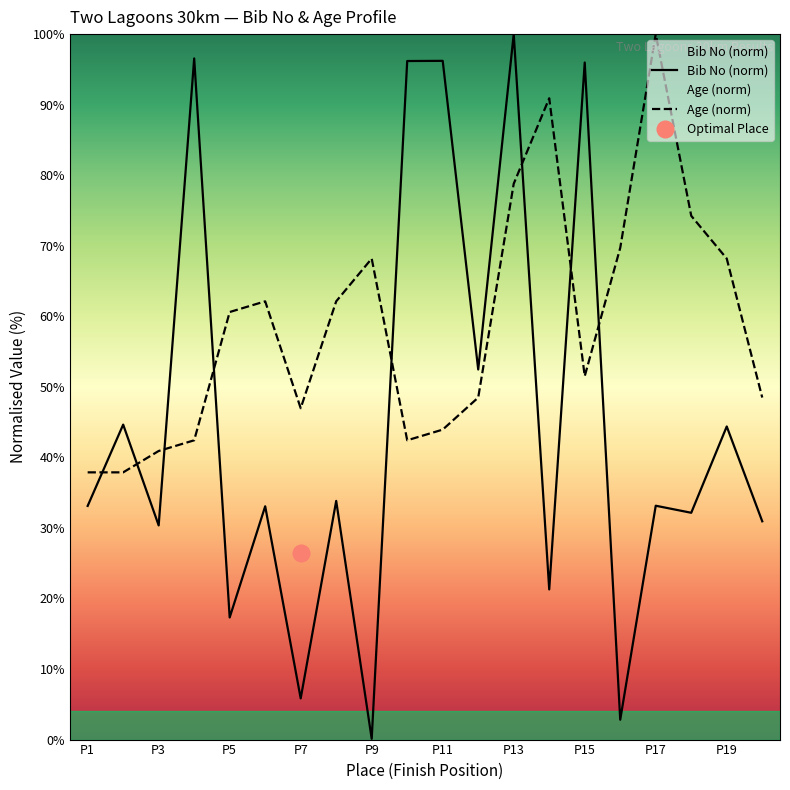

At how many categories does at least one series exceed 53?

14